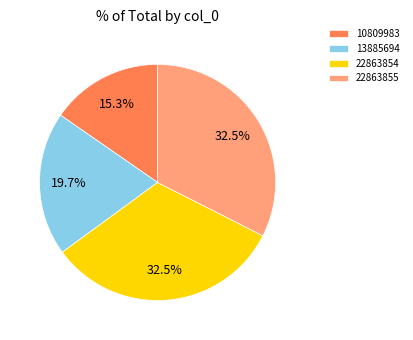

Count the number of slices in the pie.

4